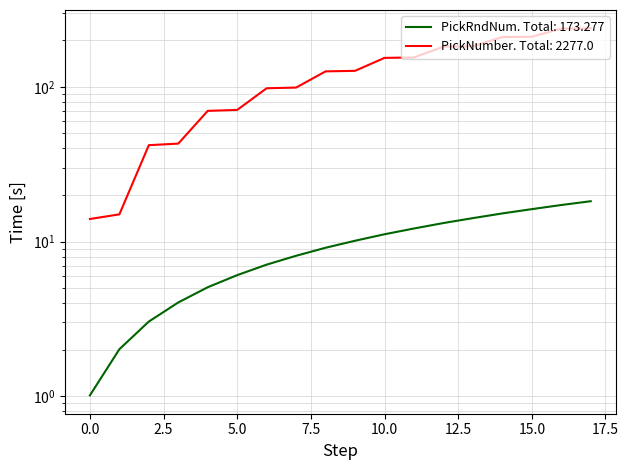

At how many categories does at least one series exceed 126?

9